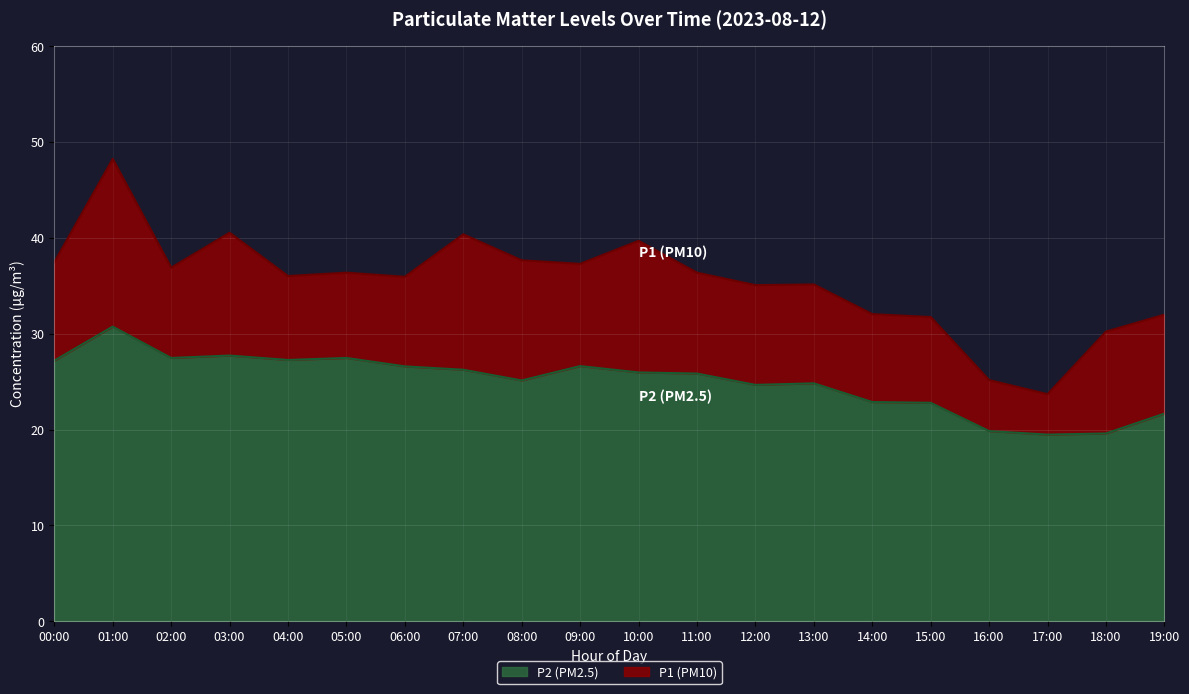

True or false: P2 (PM2.5) has a value of 27.2 at 00:00.

True